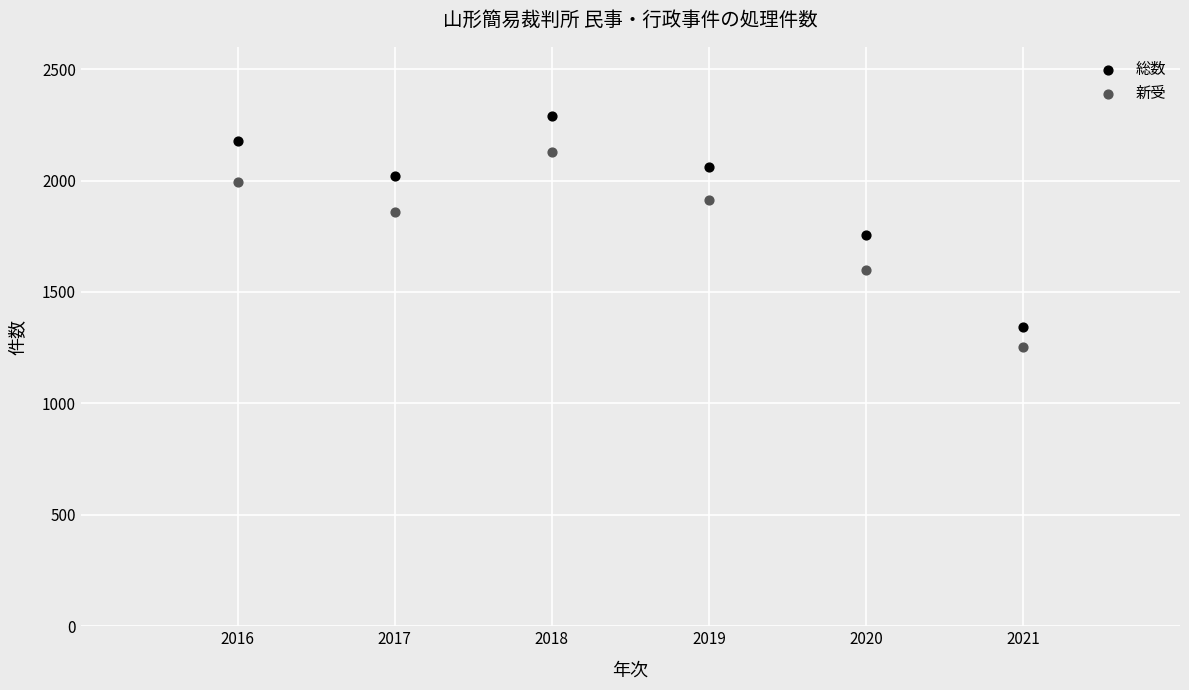

Which series reaches the maximum Y coordinate?

総数